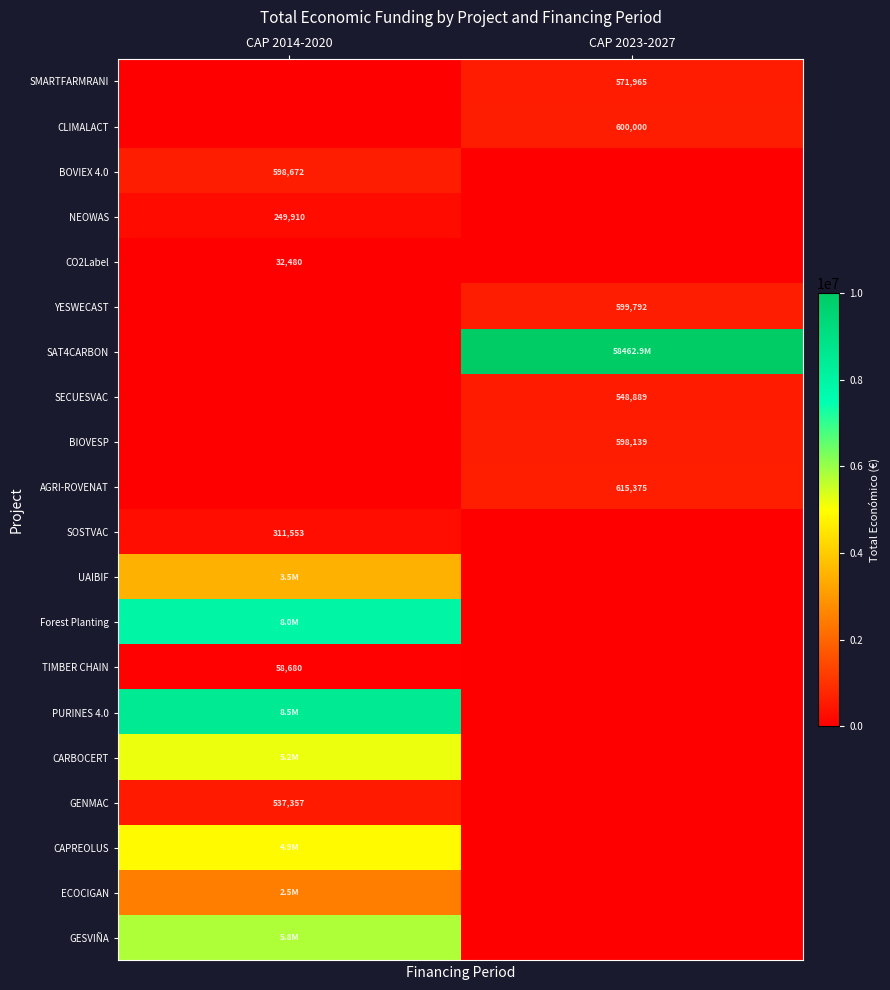

Is it true that CO2Label equals 42715 at CAP 2014-2020?

False